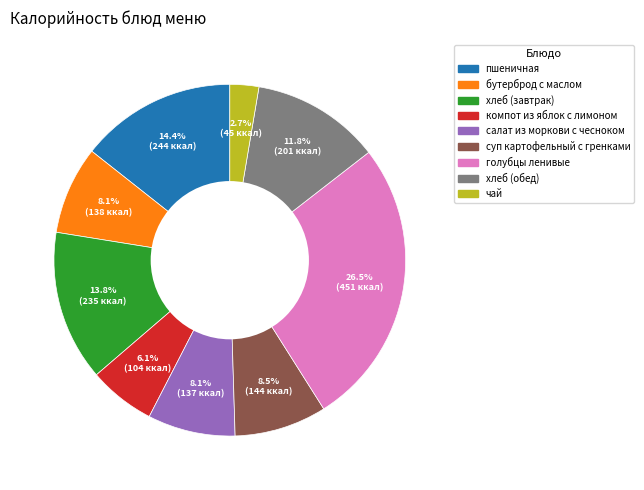

How much of the chart is everything except чай?

97.3%